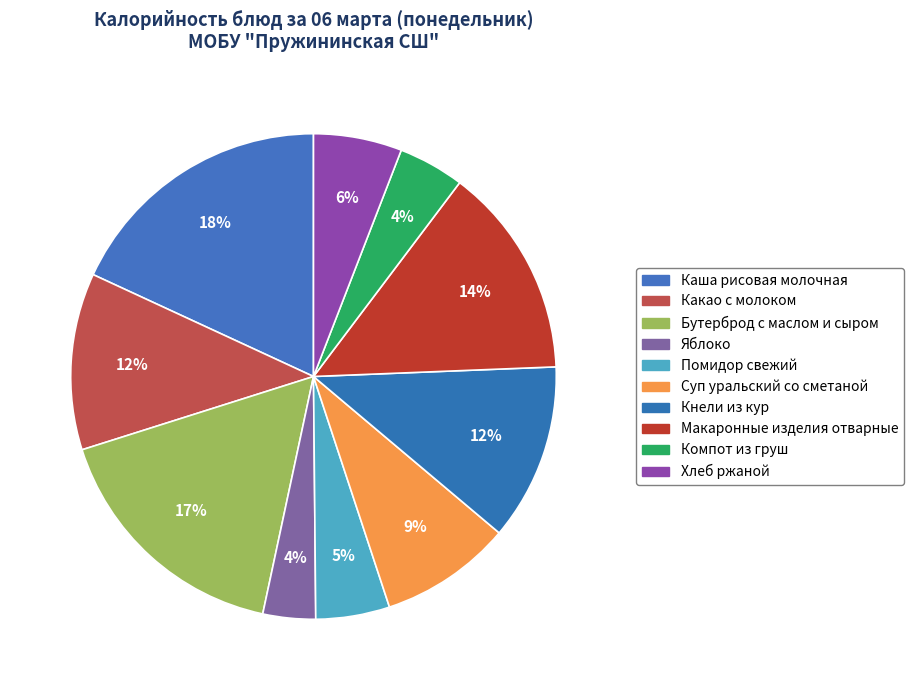

How many segments does this pie chart have?

10